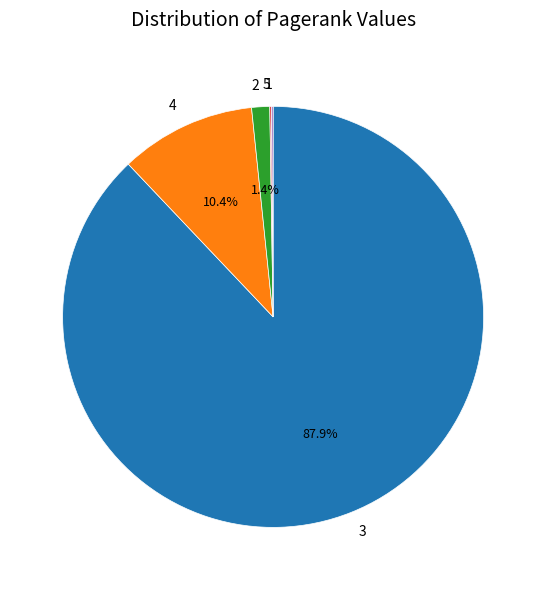

Does any single category account for the majority?

Yes